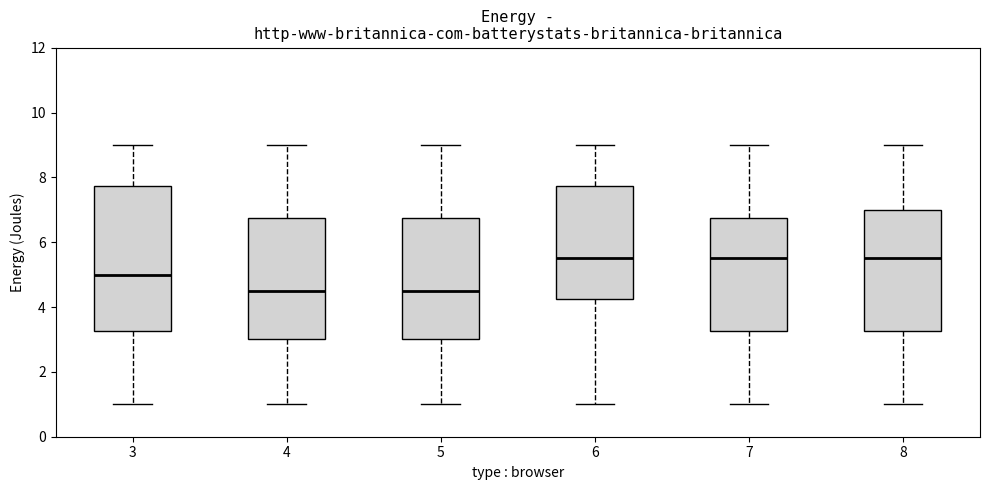

Comparing the boxes themselves (not the whiskers), which one is the tallest?

3